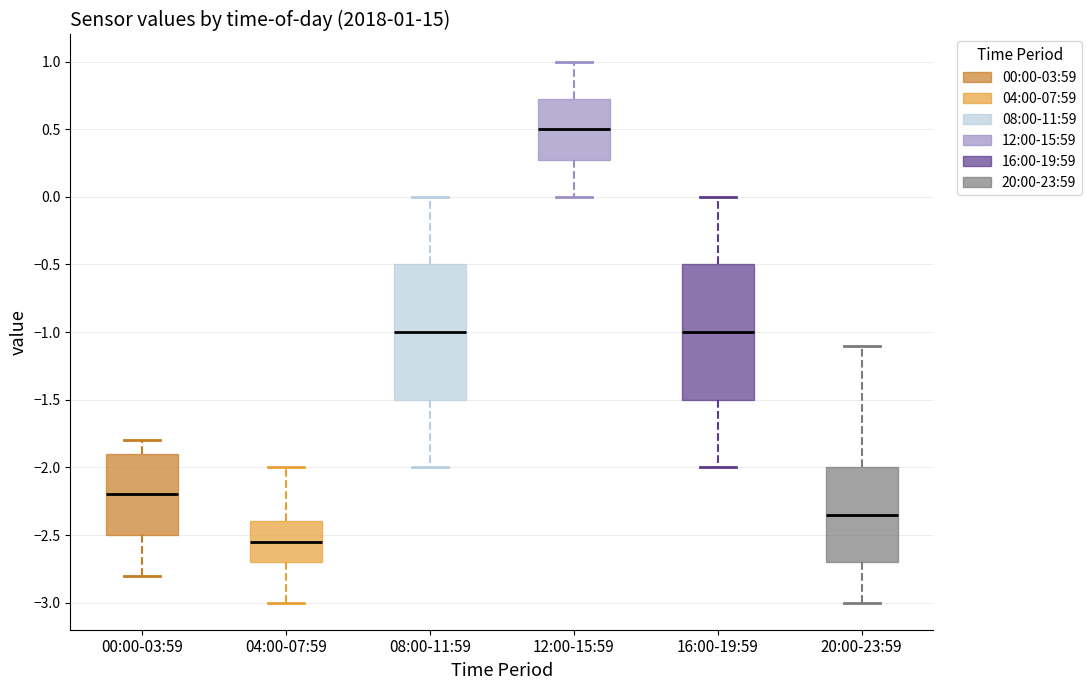

Which box's median line is the lowest?

04:00-07:59